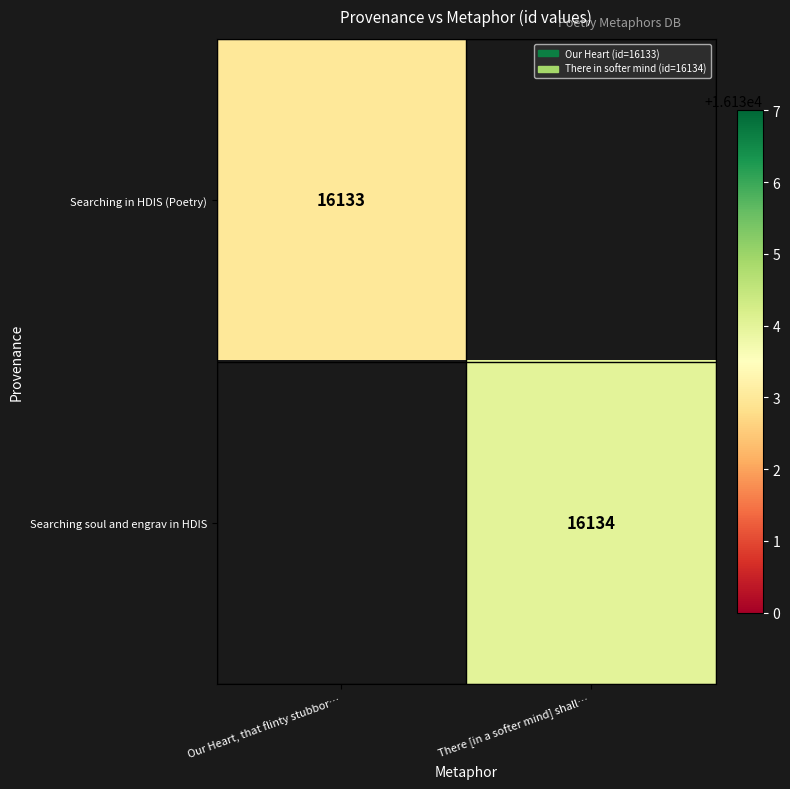

Is the value of Searching soul and engrav in HDIS at There [in a softer mind] shall… greater than the value of Searching in HDIS (Poetry) at Our Heart, that flinty stubbor…?

Yes